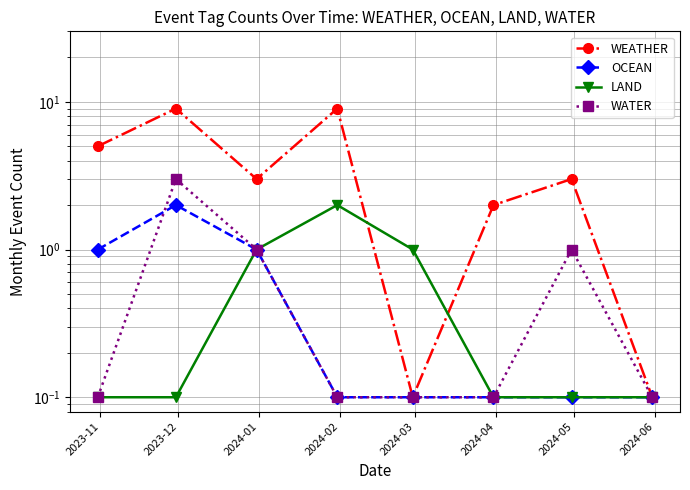

What are all the series names shown in the legend?

WEATHER, OCEAN, LAND, WATER